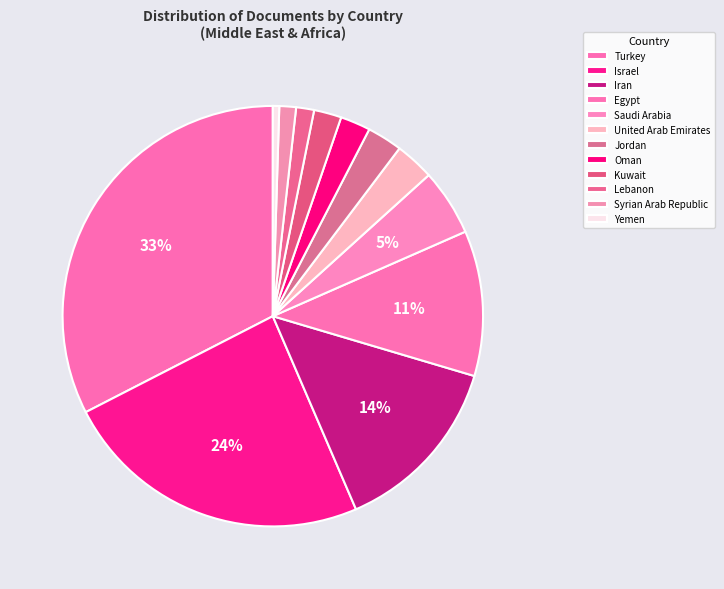

What percentage is NOT represented by Oman?

97.7%